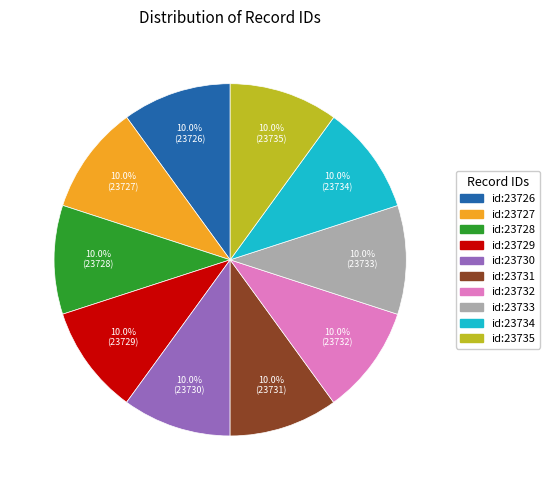

Count the number of slices in the pie.

10